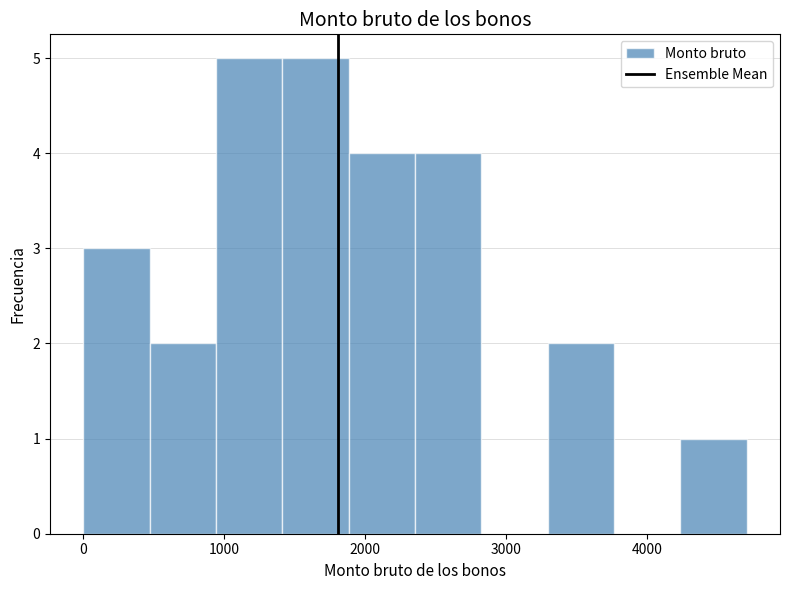

Reading left to right, transcribe this chart: for each bar, give the range it covers on the x-axis and its height. Neither the bar edges nor the heights are printed on the chart, so give them approximately, as read against the axes.

0 to 500: 3
500 to 900: 2
900 to 1400: 5
1400 to 1900: 5
1900 to 2400: 4
2400 to 2800: 4
2800 to 3300: 0
3300 to 3800: 2
3800 to 4200: 0
4200 to 4700: 1